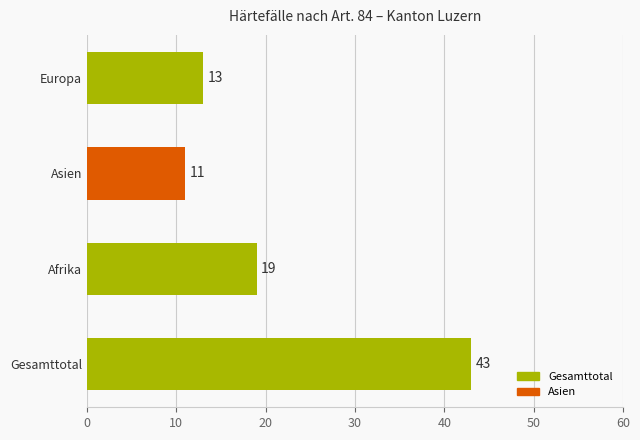

List the labels in order of value, largest first.

Gesamttotal, Afrika, Europa, Asien